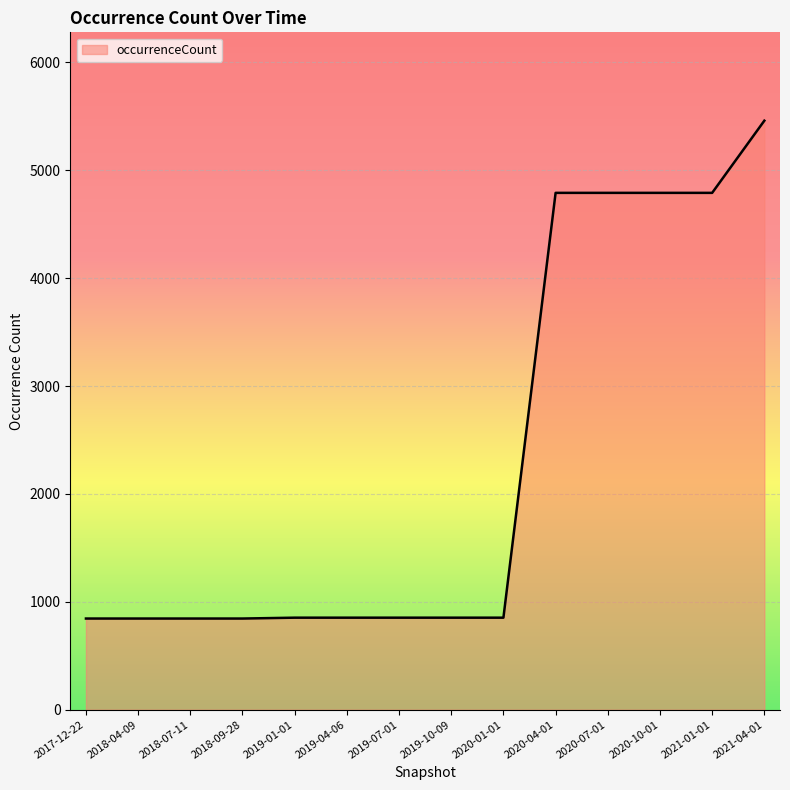

What is the ratio of the value at 2019-07-01 to the value at 2018-04-09?

1.0